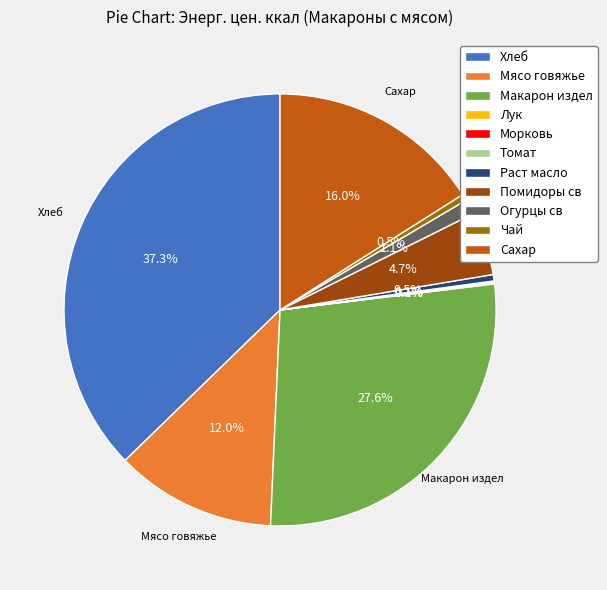

Which category has the biggest portion of the pie?

Хлеб